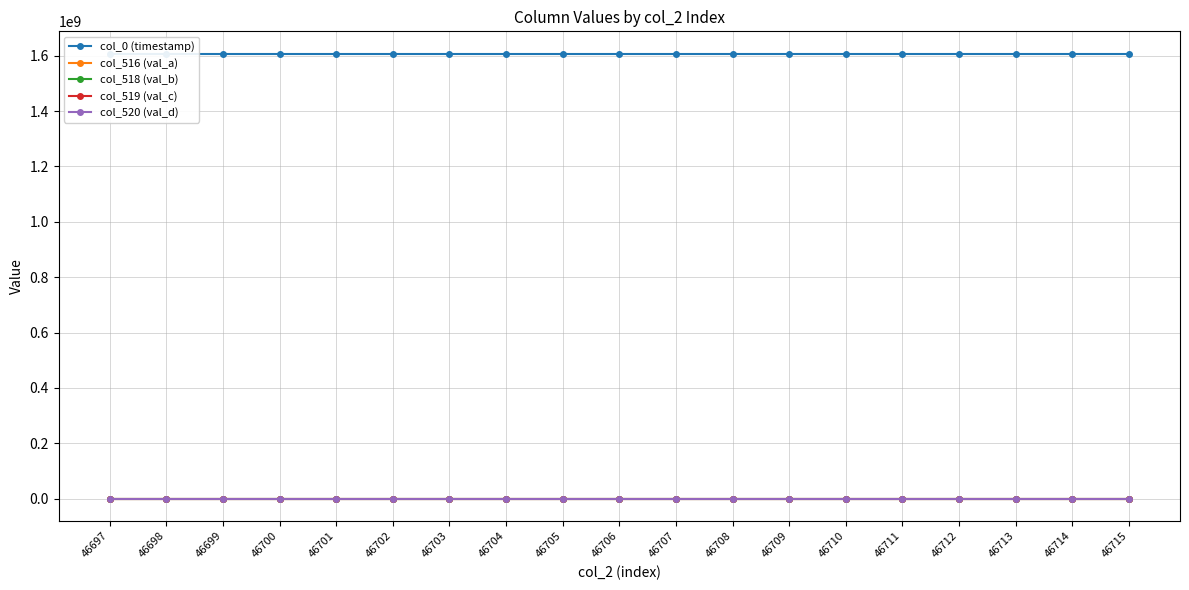

How many lines are shown in the chart?

5